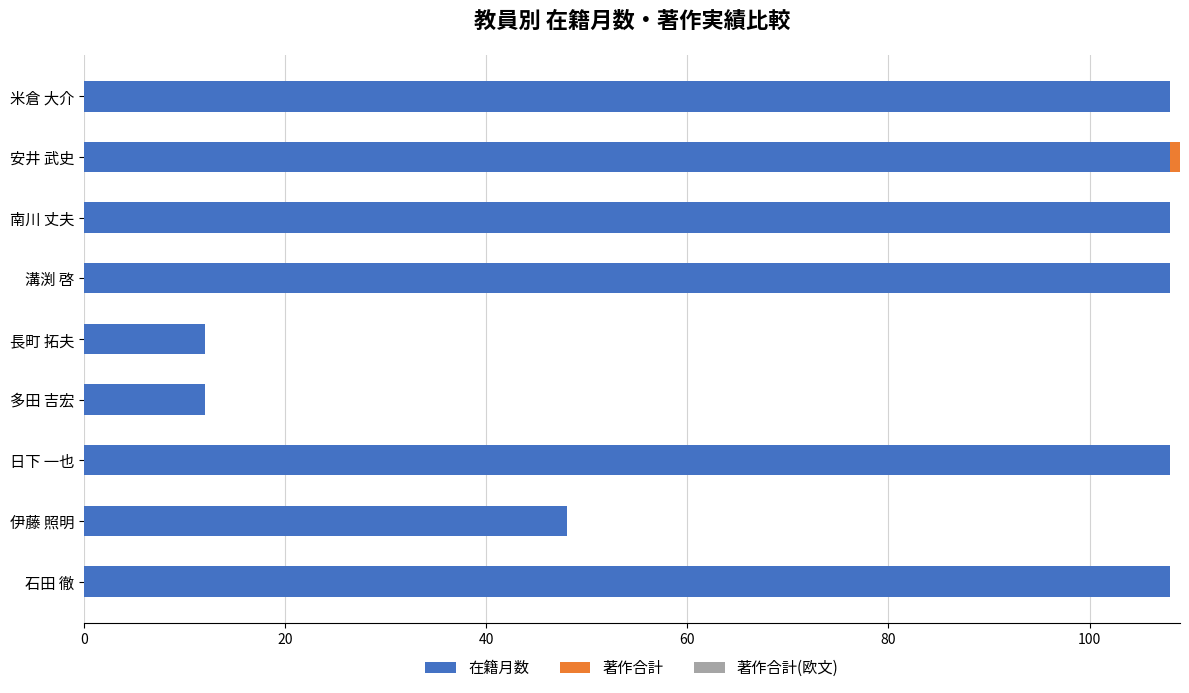

What is the total value across all series at 伊藤 照明?

48